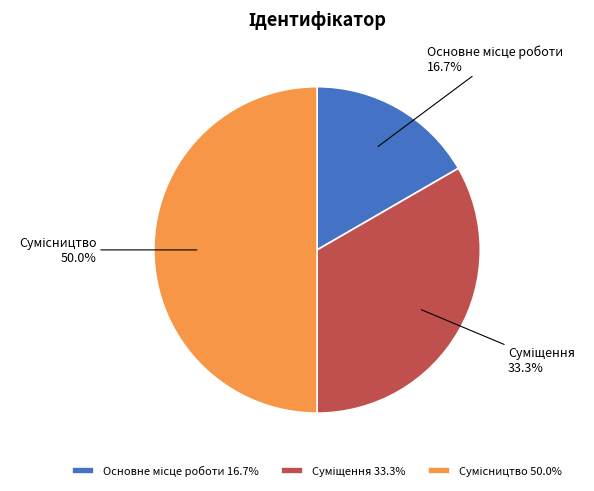

To the nearest percent, what is the average slice percentage?

33%